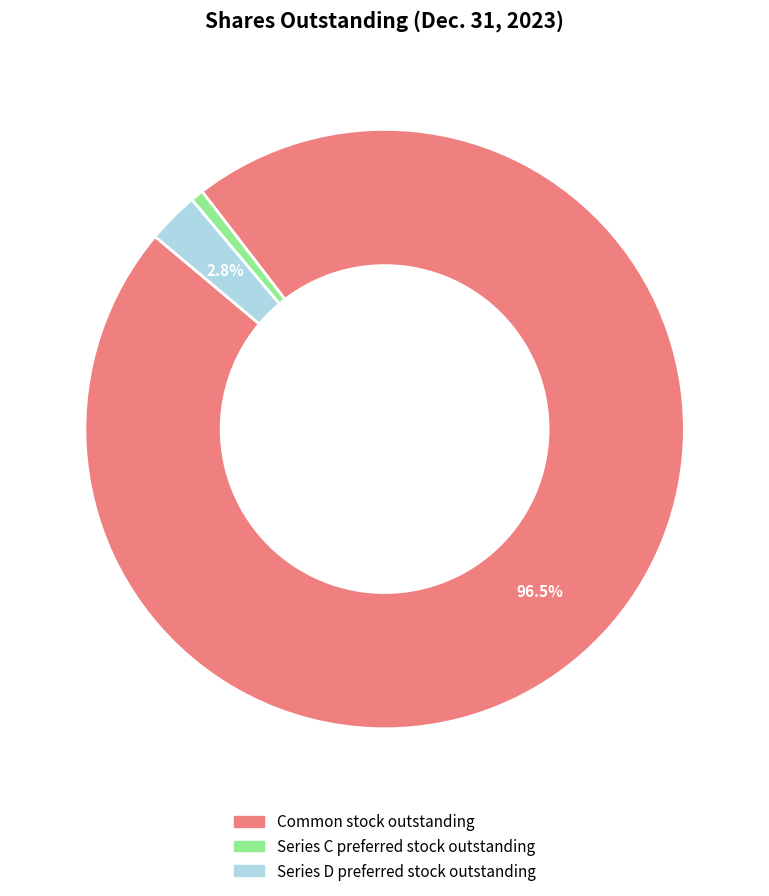

To the nearest percent, what is the combined percentage of Common stock outstanding and Series C preferred stock outstanding?

97%